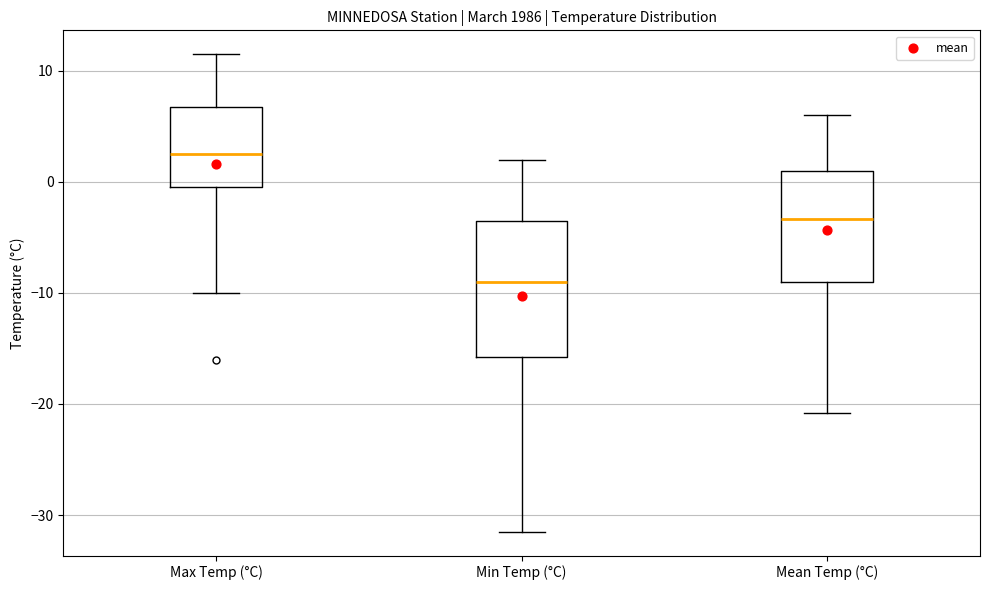

Reading left to right, read every box against the y-axis: the position of its median line, the range the box covers, and the ends of its whiskers. The values are not printed on the chart, so give them approximately, as read against the axis.

Max Temp (°C): median 3, box 0 to 7, whiskers -10 to 12
Min Temp (°C): median -9, box -16 to -3, whiskers -31 to 2
Mean Temp (°C): median -3, box -9 to 1, whiskers -21 to 6